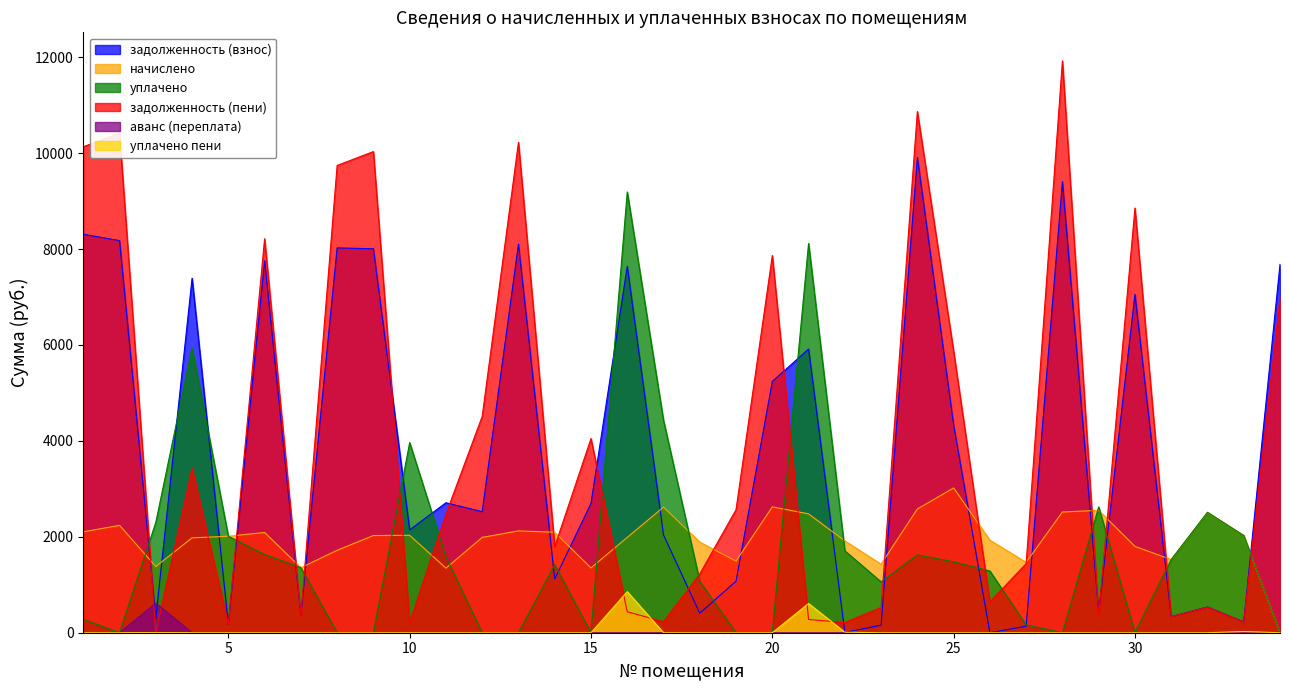

Reading left to right, transcribe all the data shown in this chart.

задолженность (взнос): 1=8309.6	2=8176.2	3=304.8	4=7392.4	5=180.7	6=7756.0	7=357.8	8=8024.6	9=8006.4	10=2144.4	11=2710.4	12=2523.7	13=8102.4	14=1118.7	15=2697.2	16=7639.8	17=2038.4	18=406.6	19=1074.4	20=5240.1	21=5916.0	22=6.3	23=157.8	24=9909.2	25=4327.8	26=0.0	27=136.2	28=9405.6	29=437.0	30=7055.8	31=333.9	32=536.5	33=225.2	34=7680.0
начислено: 1=2104.4	2=2238.8	3=1380.2	4=1978.0	5=2012.0	6=2089.8	7=1355.9	8=1718.7	9=2026.6	10=2031.5	11=1346.2	12=1987.7	13=2123.1	14=2094.7	15=1351.1	16=1987.7	17=2619.5	18=1890.5	19=1492.0	20=2624.4	21=2478.6	22=1914.8	23=1428.8	24=2580.7	25=3018.6	26=1929.4	27=1467.7	28=2517.5	29=2551.5	30=1799.6	31=1526.0	32=2507.8	33=2026.6	34=0.0
уплачено: 1=281.0	2=0.0	3=2302.4	4=5939.0	5=2011.7	6=1631.0	7=1359.0	8=0.0	9=0.0	10=3964.0	11=1582.0	12=0.0	13=0.0	14=1417.0	15=0.0	16=9190.1	17=4428.5	18=1072.0	19=0.0	20=0.0	21=8118.4	22=1708.4	23=1059.4	24=1623.0	25=1478.0	26=1287.0	27=163.0	28=0.0	29=2622.4	30=0.0	31=1527.0	32=2511.0	33=2027.2	34=0.0
задолженность (пени): 1=10133.0	2=10415.0	3=0.0	4=3431.4	5=181.0	6=8214.8	7=354.7	8=9743.3	9=10033.0	10=211.9	11=2474.6	12=4511.4	13=10225.5	14=1796.3	15=4048.3	16=437.4	17=229.5	18=1225.2	19=2566.4	20=7864.5	21=276.2	22=212.8	23=527.2	24=10866.9	25=5868.4	26=642.4	27=1440.9	28=11923.1	29=366.1	30=8855.4	31=333.0	32=533.2	33=224.6	34=6977.4
аванс (переплата): 1=0.0	2=0.0	3=617.4	4=0.0	5=0.0	6=0.0	7=0.0	8=0.0	9=0.0	10=0.0	11=0.0	12=0.0	13=0.0	14=0.0	15=0.0	16=0.0	17=0.0	18=0.0	19=0.0	20=0.0	21=0.0	22=0.0	23=0.0	24=0.0	25=0.0	26=0.0	27=0.0	28=0.0	29=0.0	30=0.0	31=0.0	32=0.0	33=0.0	34=0.0
уплачено пени: 1=0.0	2=0.0	3=1.6	4=0.0	5=0.0	6=0.0	7=0.0	8=0.0	9=0.0	10=0.0	11=0.0	12=0.0	13=0.0	14=0.0	15=0.0	16=855.9	17=0.0	18=0.0	19=0.0	20=0.0	21=609.6	22=10.6	23=0.0	24=0.0	25=0.0	26=0.0	27=0.0	28=0.0	29=0.0	30=0.0	31=0.0	32=0.0	33=24.8	34=0.0